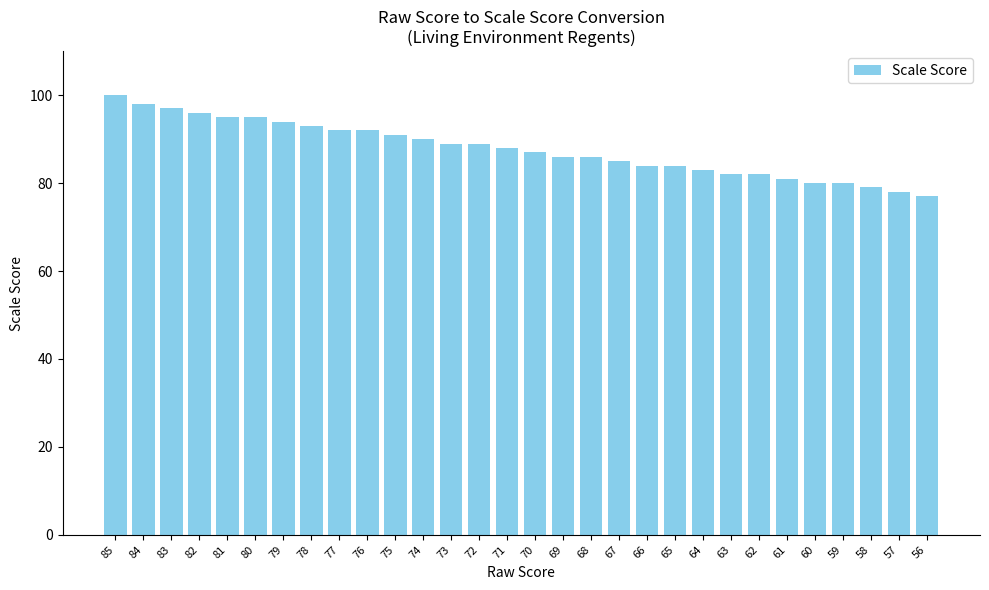

Does the chart contain stacked bars?

No